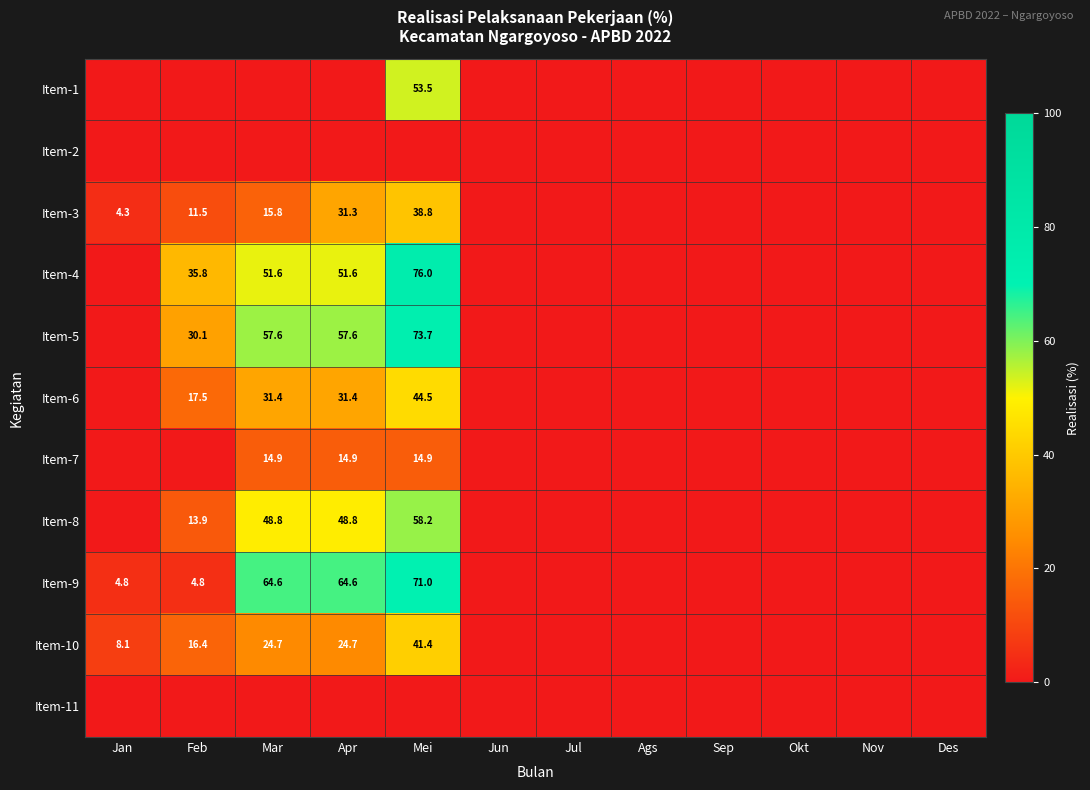

How many values in the Item-8 series exceed 0?

4